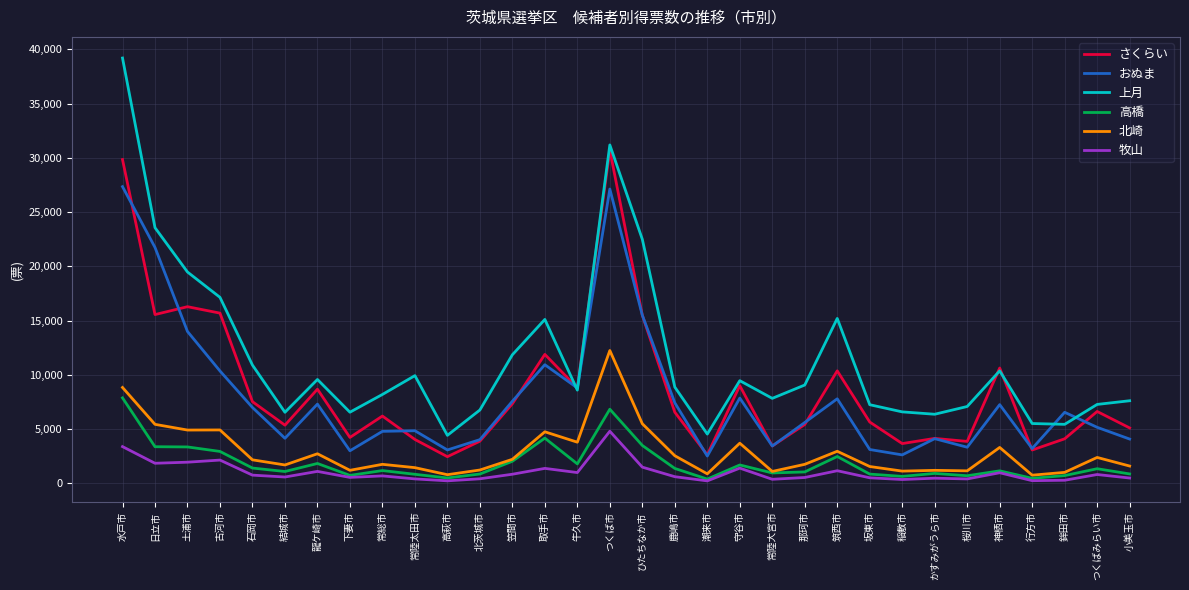

Which category has the highest value in the 北崎 series?

つくば市